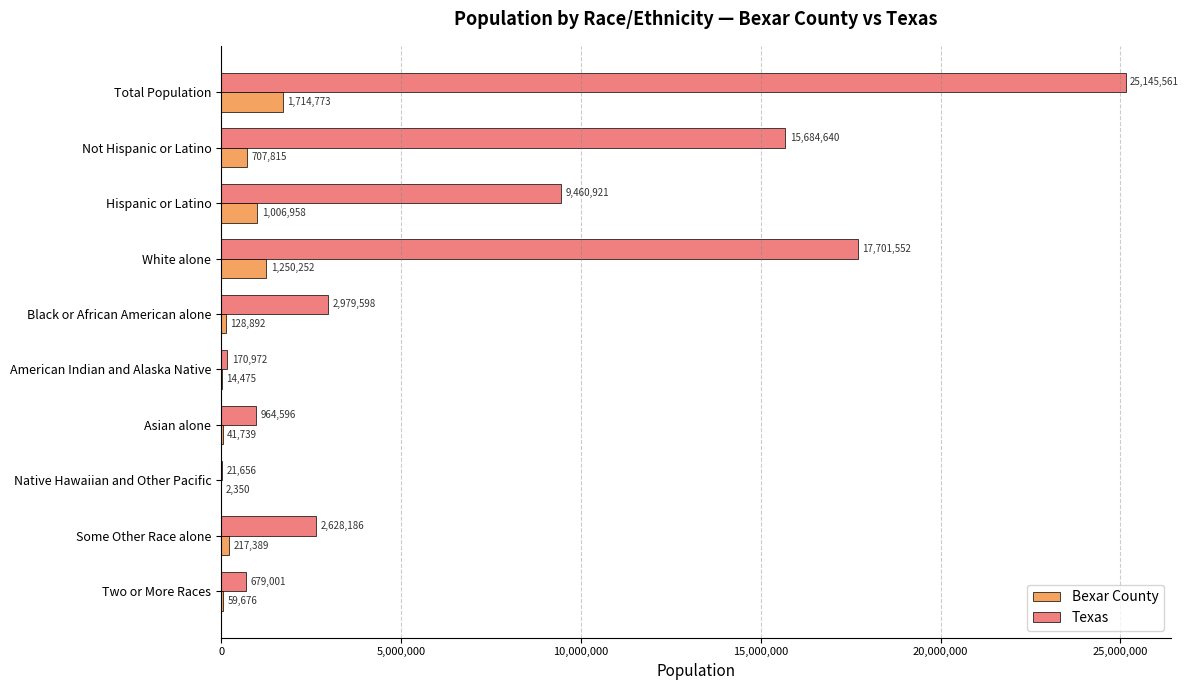

Count the number of data series in this chart.

2